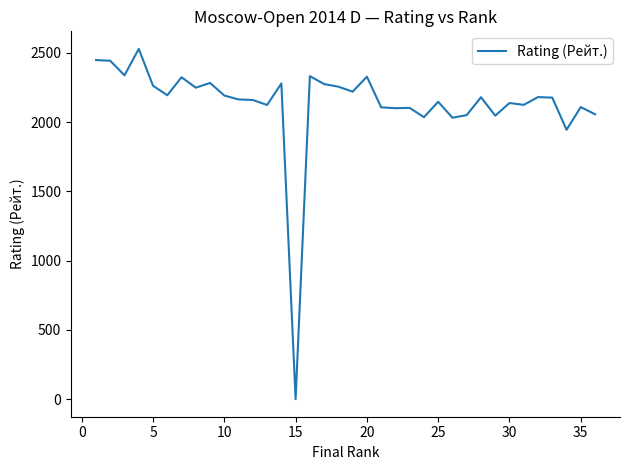

What is the greatest value displayed?

2528